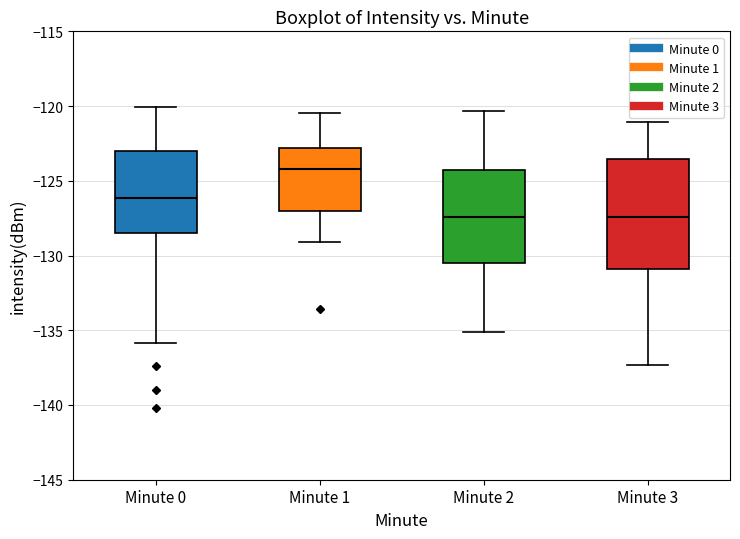

Reading left to right, read every box against the y-axis: the position of its median line, the range the box covers, and the ends of its whiskers. The values are not printed on the chart, so give them approximately, as read against the axis.

Minute 0: median -126.0, box -128.5 to -123.0, whiskers -136.0 to -120.0
Minute 1: median -124.0, box -127.0 to -123.0, whiskers -129.0 to -120.5
Minute 2: median -127.5, box -130.5 to -124.5, whiskers -135.0 to -120.5
Minute 3: median -127.5, box -131.0 to -123.5, whiskers -137.5 to -121.0